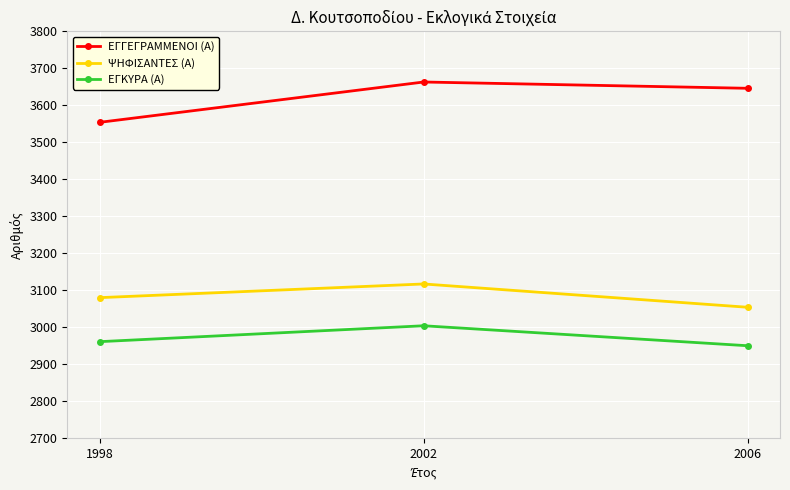

What is the sum of all ΕΓΚΥΡΑ (Α) values?

8915